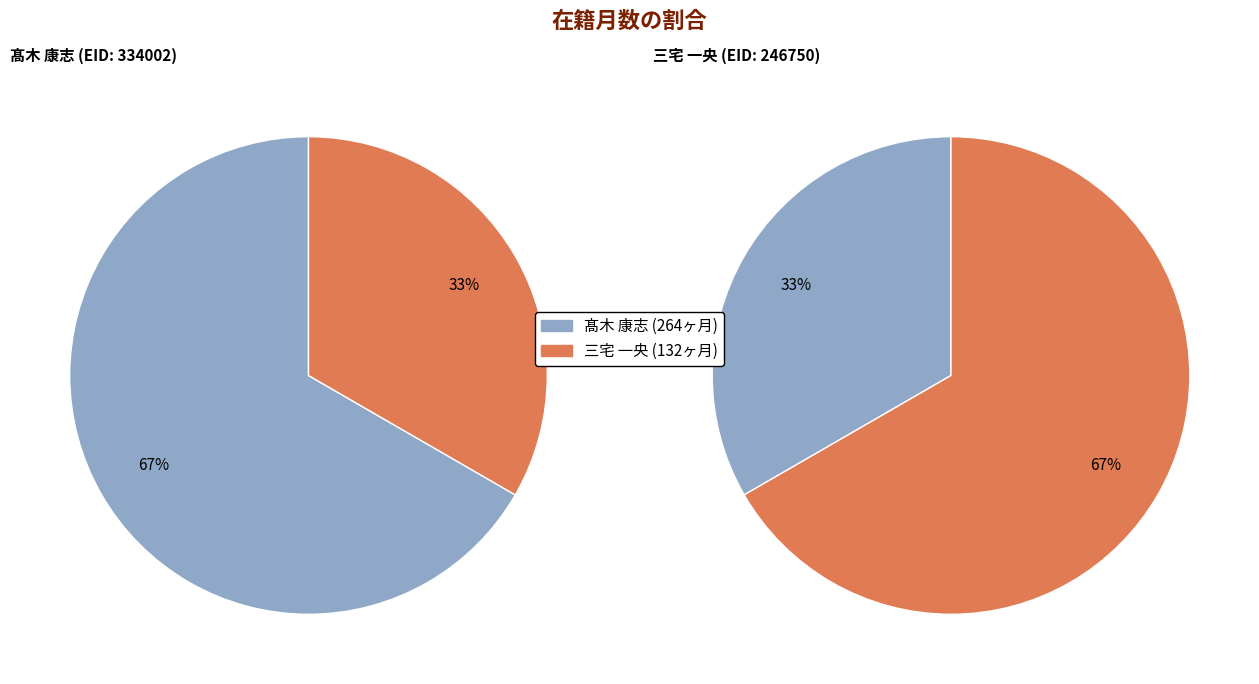

Which slice is the largest?

髙木 康志